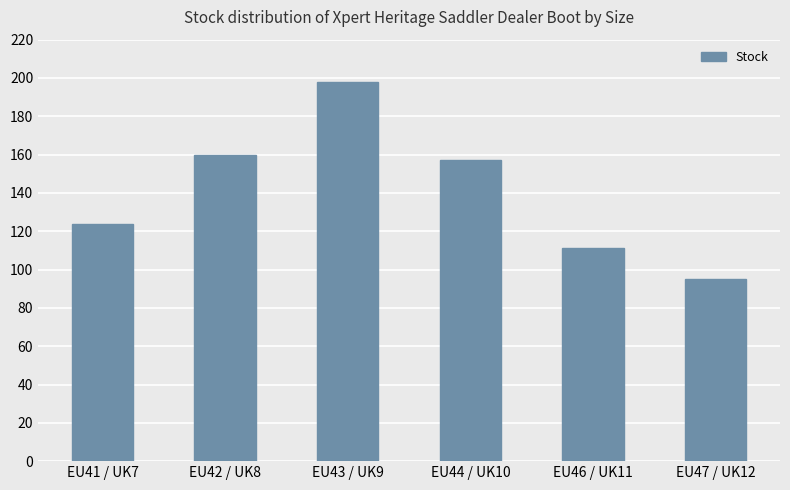

Which label corresponds to the smallest value in the chart?

EU47 / UK12